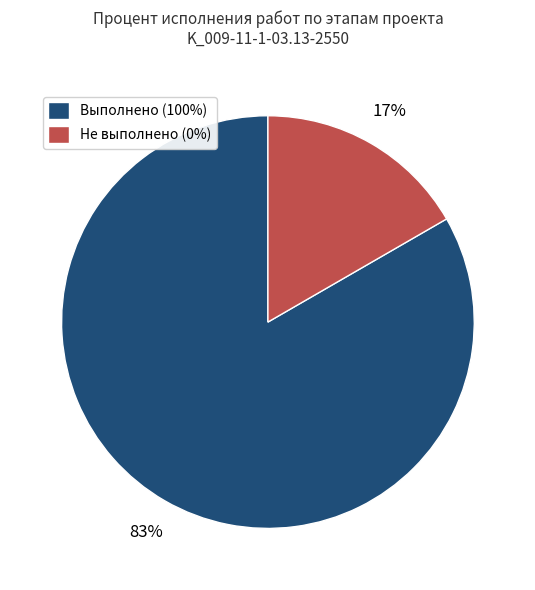

Which category has the smallest portion of the pie?

Не выполнено (0%)